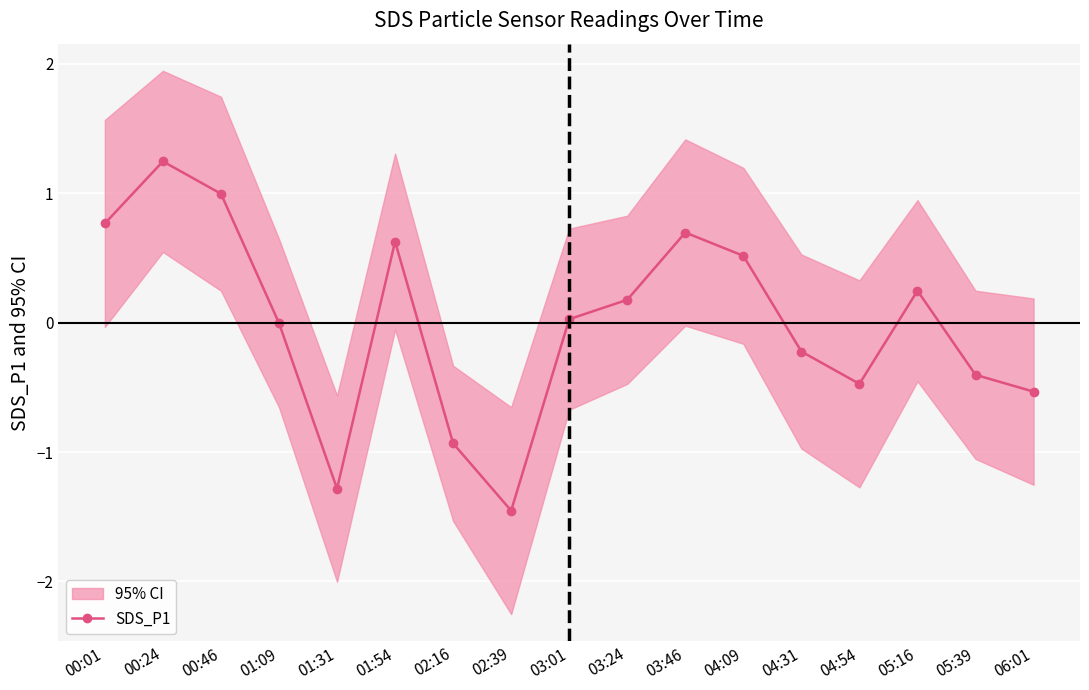

True or false: there are more than 2 points higher than both neighbors.

True